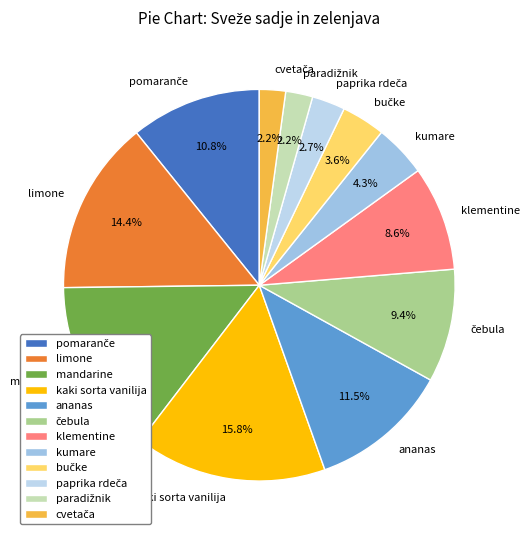

What percentage is NOT represented by mandarine?

85.6%